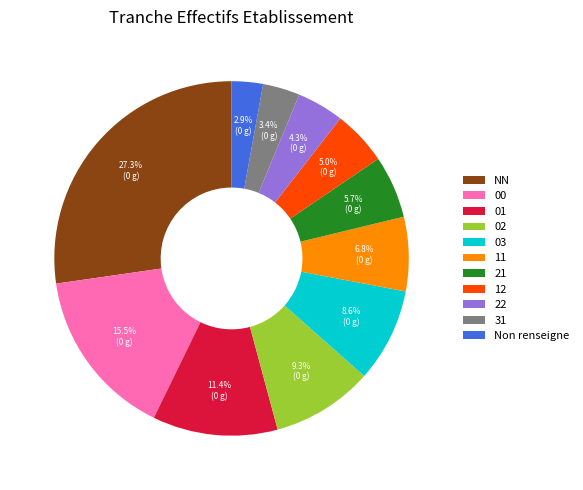

Does 22 account for over 50% of the chart?

No